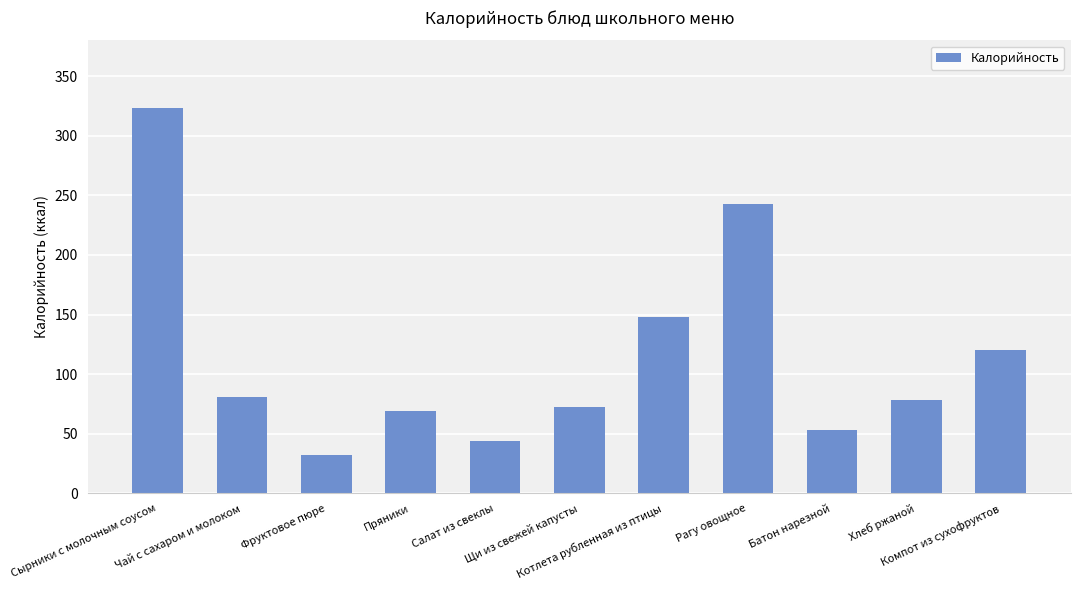

What is the label of the 1st bar from the left?

Сырники с молочным соусом